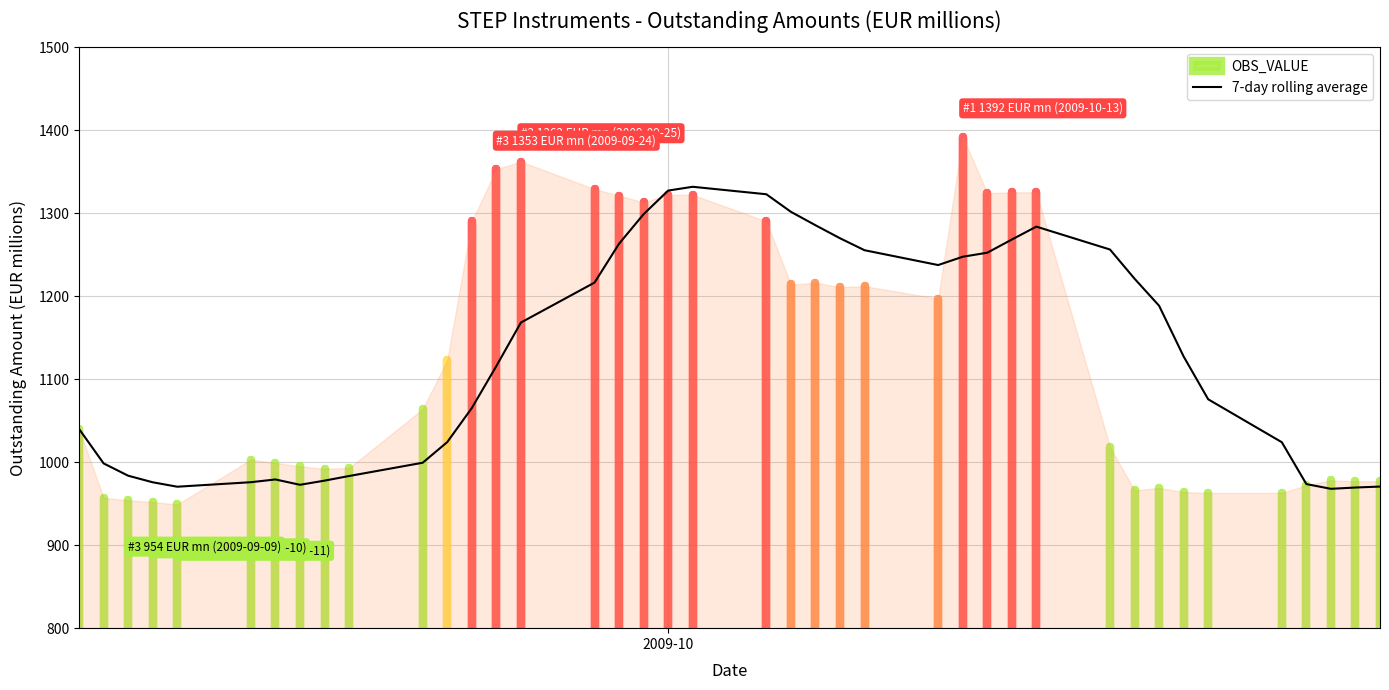

Is it true that the value at 24 is 2018.1?

False